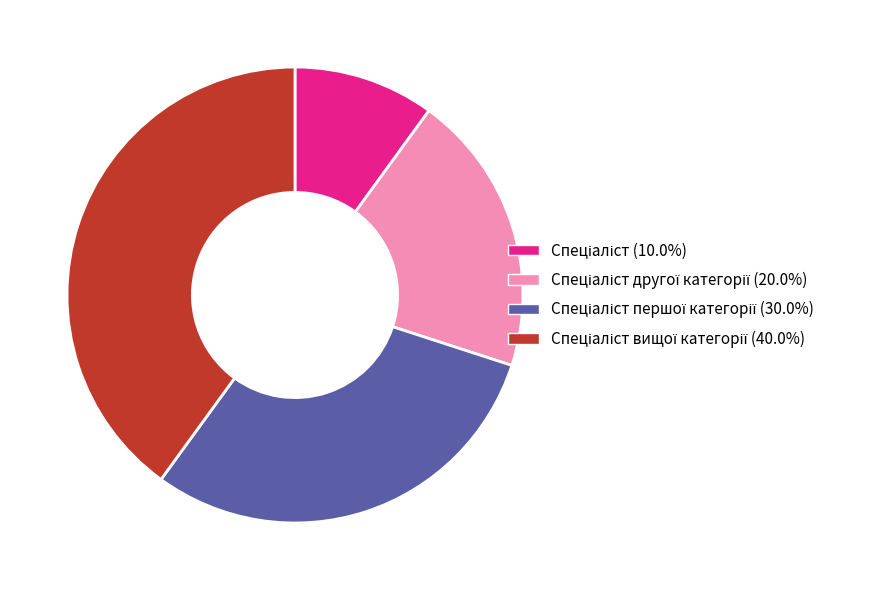

Does any single category account for the majority?

No